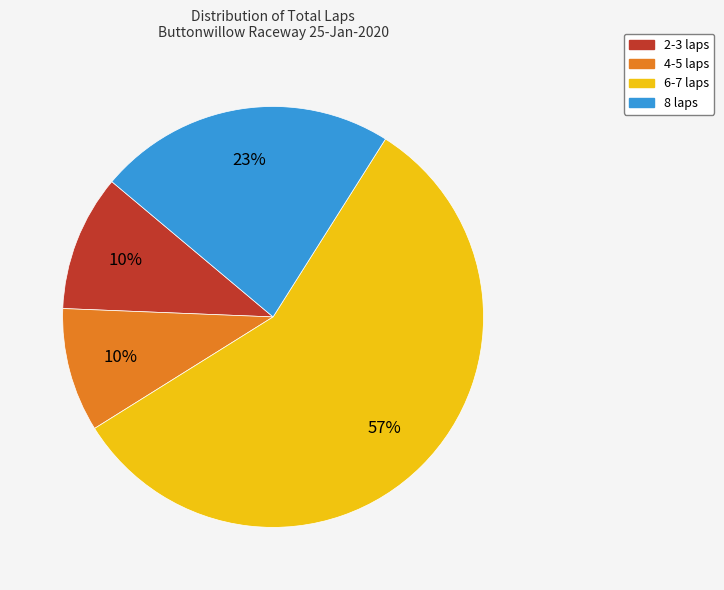

Combined, do 6-7 laps and 8 laps account for over 50%?

Yes